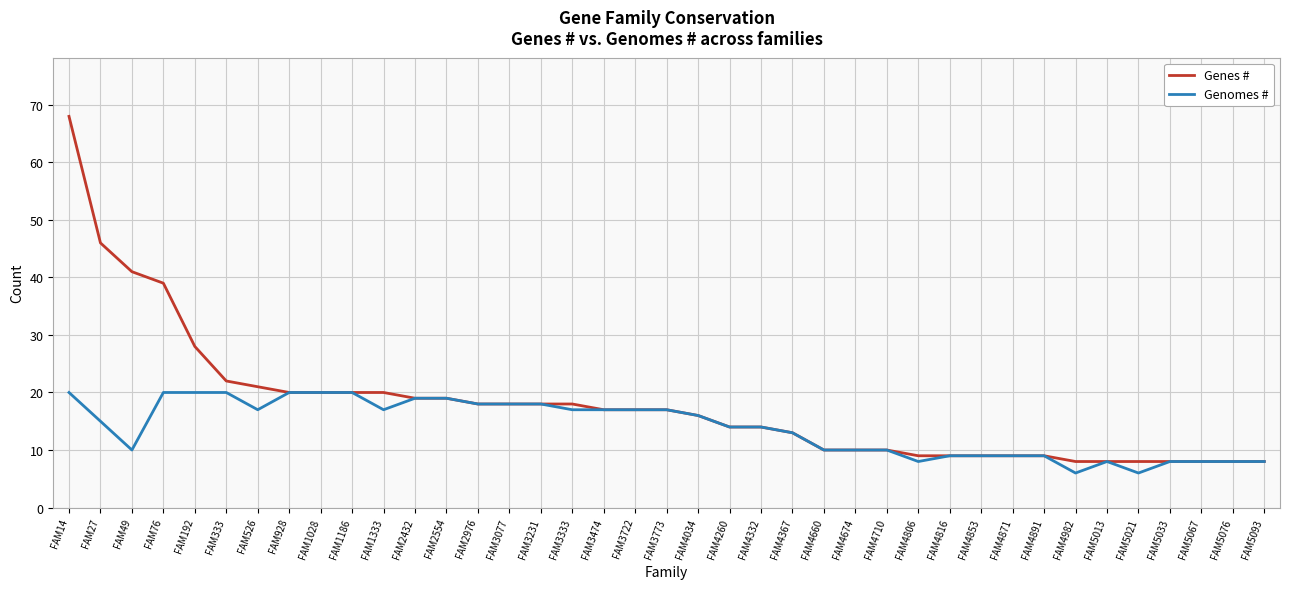

At which label does Genomes # first exceed 15?

FAM14